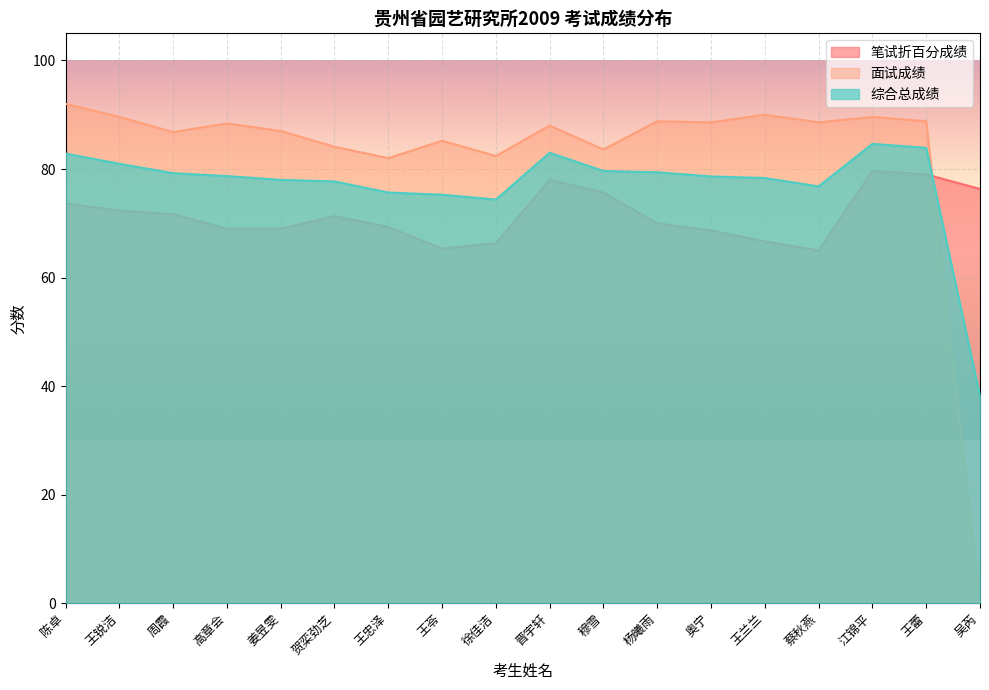

At how many categories does at least one series exceed 56?

18